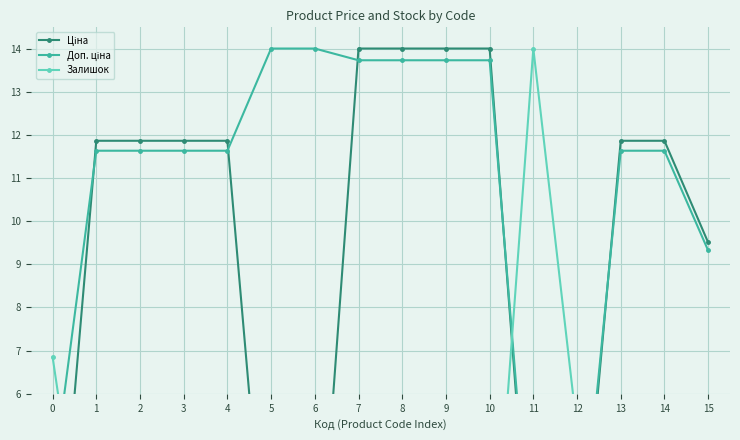

Rank the series at 2 from lowest to highest value.

Залишок, Доп. ціна, Ціна